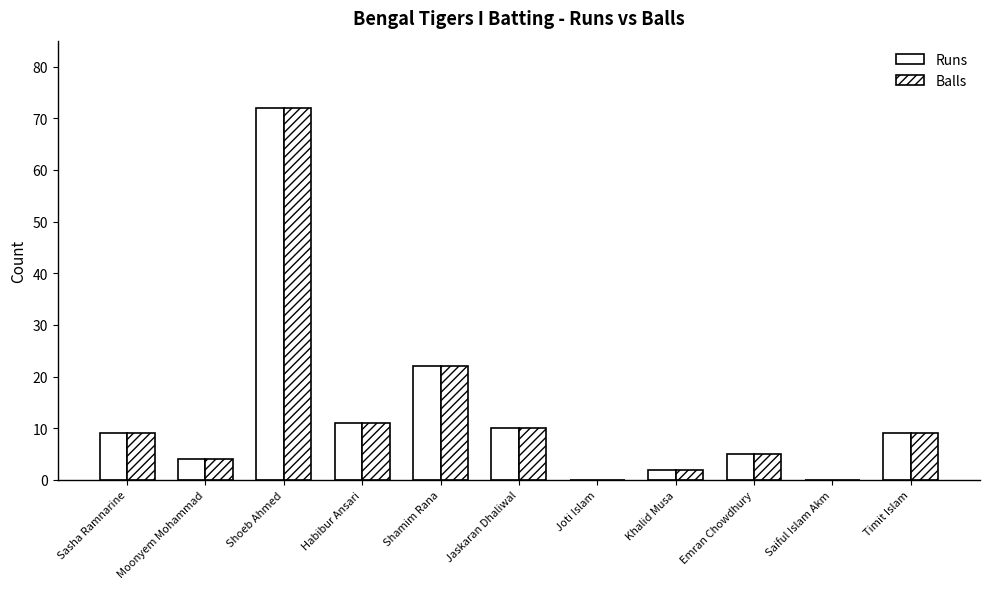

How many groups of bars are there?

11